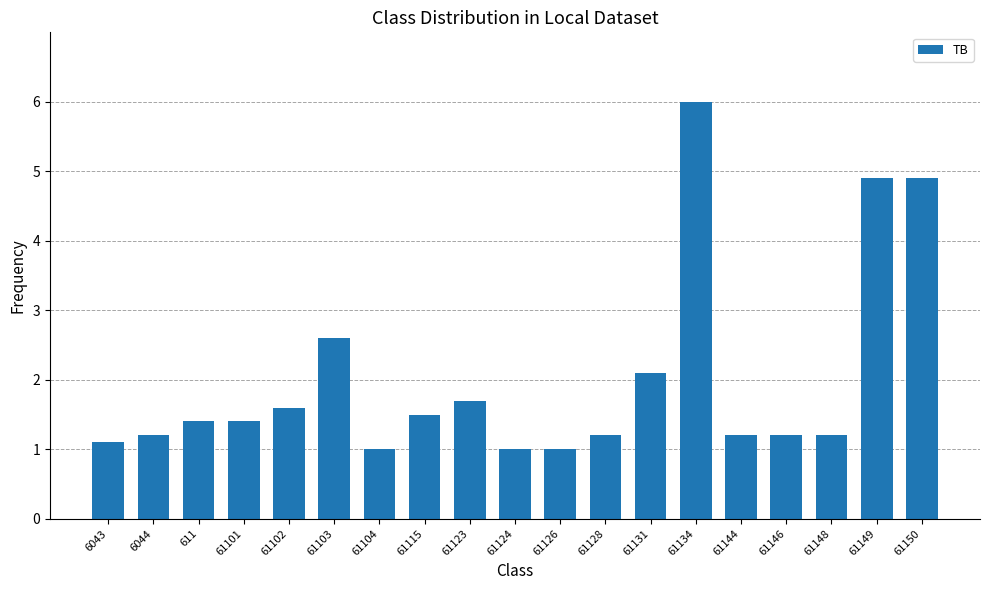

The value at 61126 is 0.2. True or false?

False